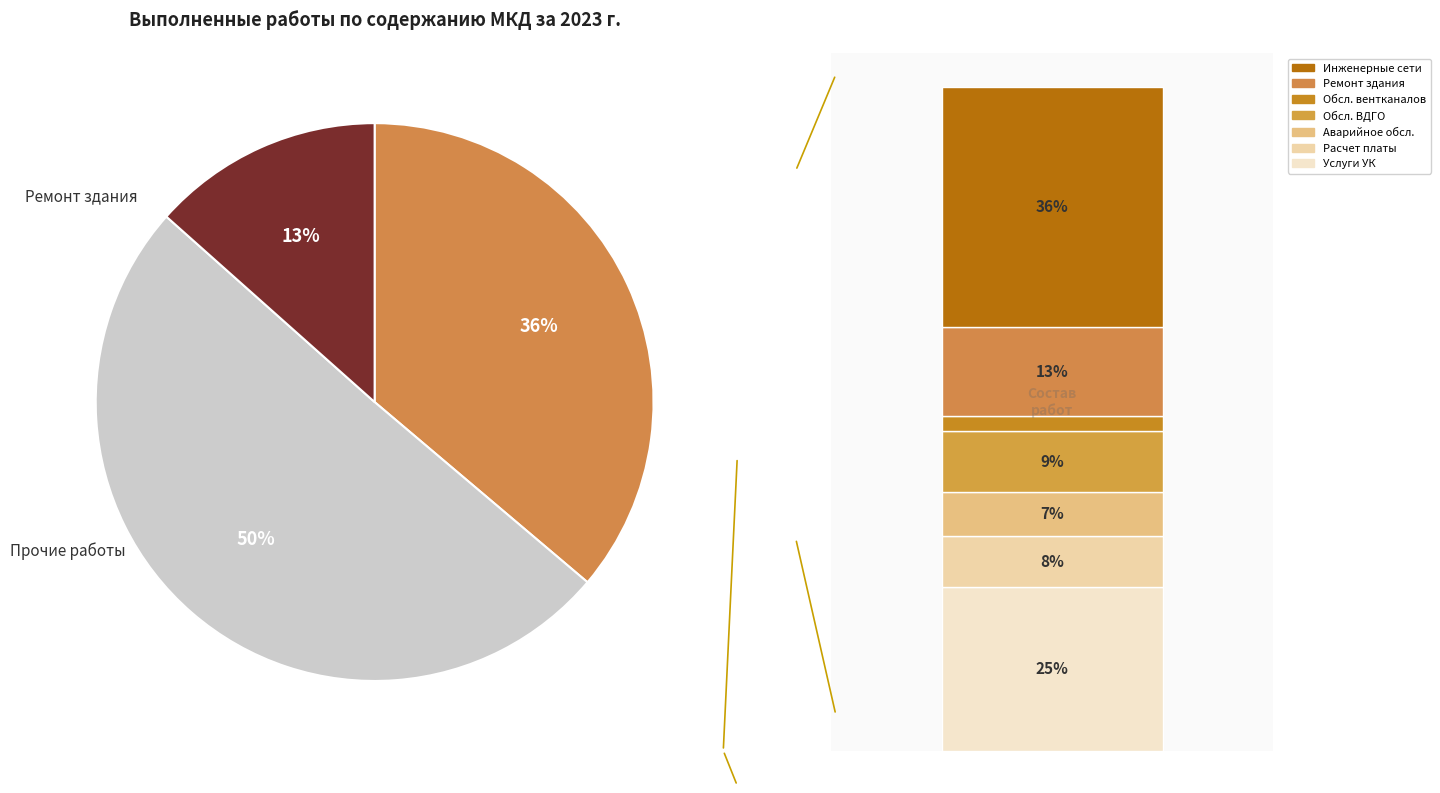

Combined, do Обслуживание ВДГО and Расчет платы и паспортный стол account for over 50%?

No